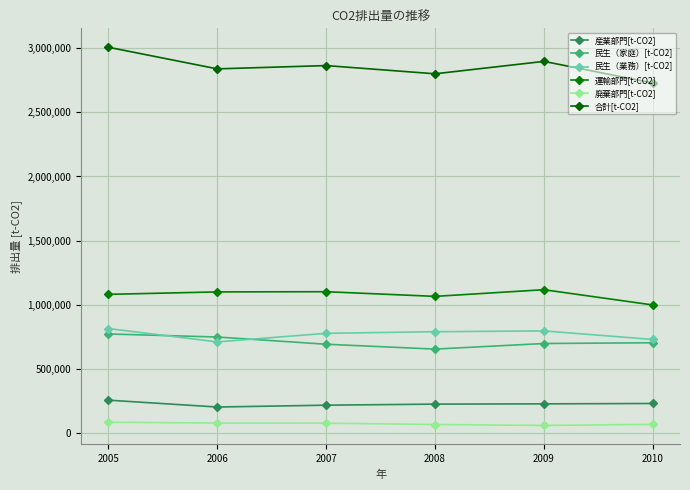

What is the average value of the 産業部門[t-CO2] series?

226362